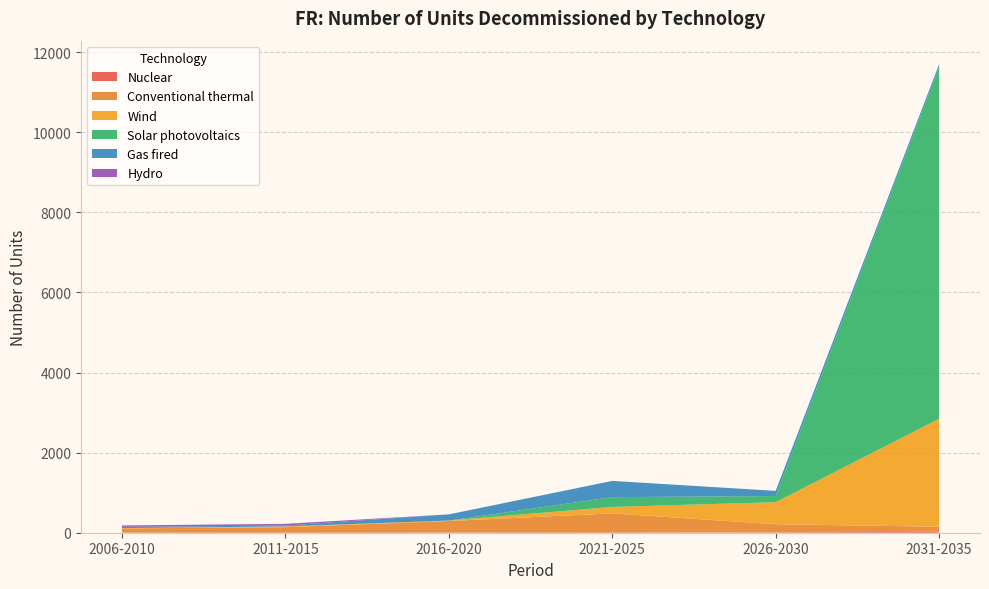

Reading right to left, transcribe all the data shown in this chart.

Nuclear: 2031-2035=22	2026-2030=10	2021-2025=0	2016-2020=2	2011-2015=0	2006-2010=1
Conventional thermal: 2031-2035=127	2026-2030=202	2021-2025=483	2016-2020=290	2011-2015=138	2006-2010=107
Wind: 2031-2035=2697	2026-2030=551	2021-2025=161	2016-2020=12	2011-2015=19	2006-2010=8
Solar photovoltaics: 2031-2035=8787	2026-2030=154	2021-2025=244	2016-2020=0	2011-2015=0	2006-2010=0
Gas fired: 2031-2035=69	2026-2030=128	2021-2025=406	2016-2020=154	2011-2015=22	2006-2010=31
Hydro: 2031-2035=0	2026-2030=0	2021-2025=0	2016-2020=0	2011-2015=43	2006-2010=35